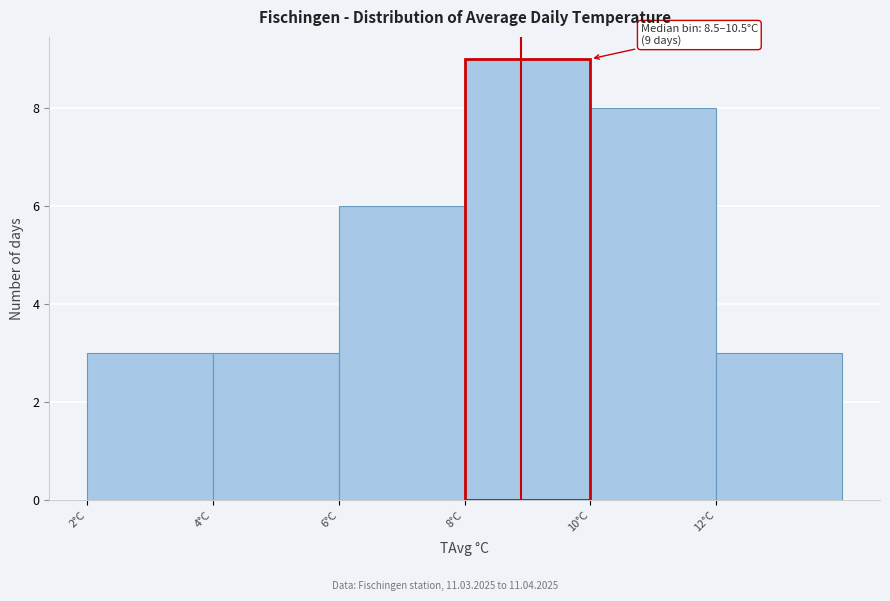

Reading left to right, list all the values displayed in this chart.

2°C=3	4°C=3	6°C=6	8°C=9	10°C=8	12°C=3